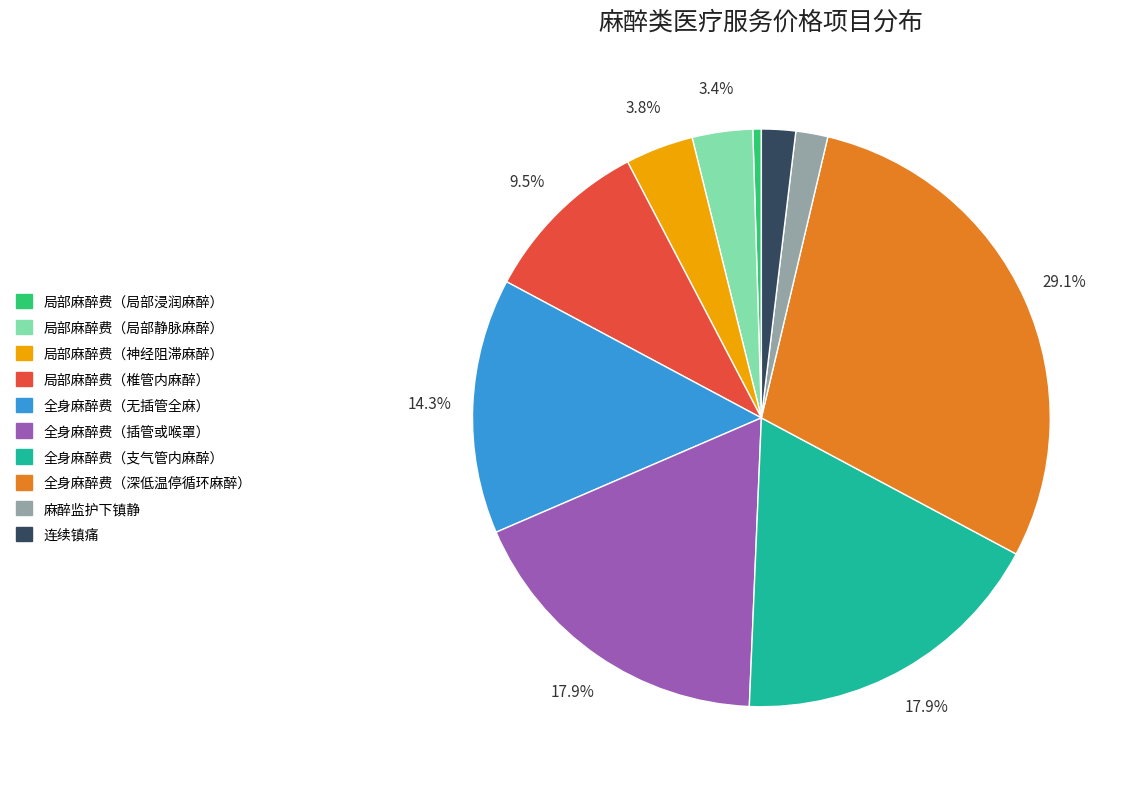

To the nearest percent, what is the average slice percentage?

10%